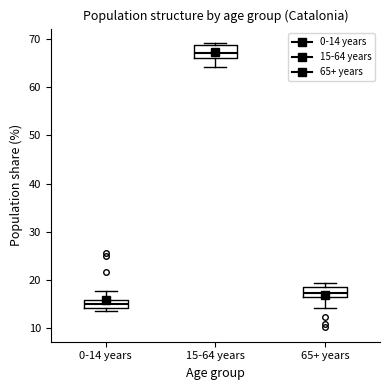

Reading left to right, transcribe this box plot: for each box, give where its median line is, the range the box spans, and where its two whiskers end, as read against the y-axis. The values are not printed on the chart, so give them approximately, as read against the axis.

0-14 years: median 15, box 14 to 16, whiskers 14 (just below the box's lower edge) to 18
15-64 years: median 67, box 66 to 69, whiskers 64 to 69 (just above the box's upper edge)
65+ years: median 17, box 16 to 19, whiskers 14 to 20